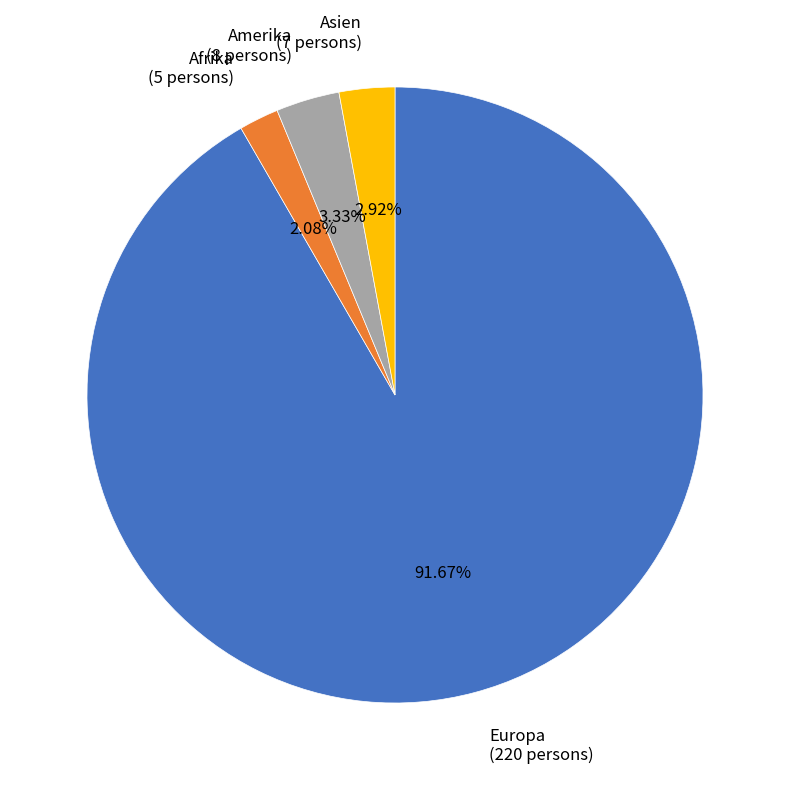

Between Afrika and Asien, which is larger?

Asien